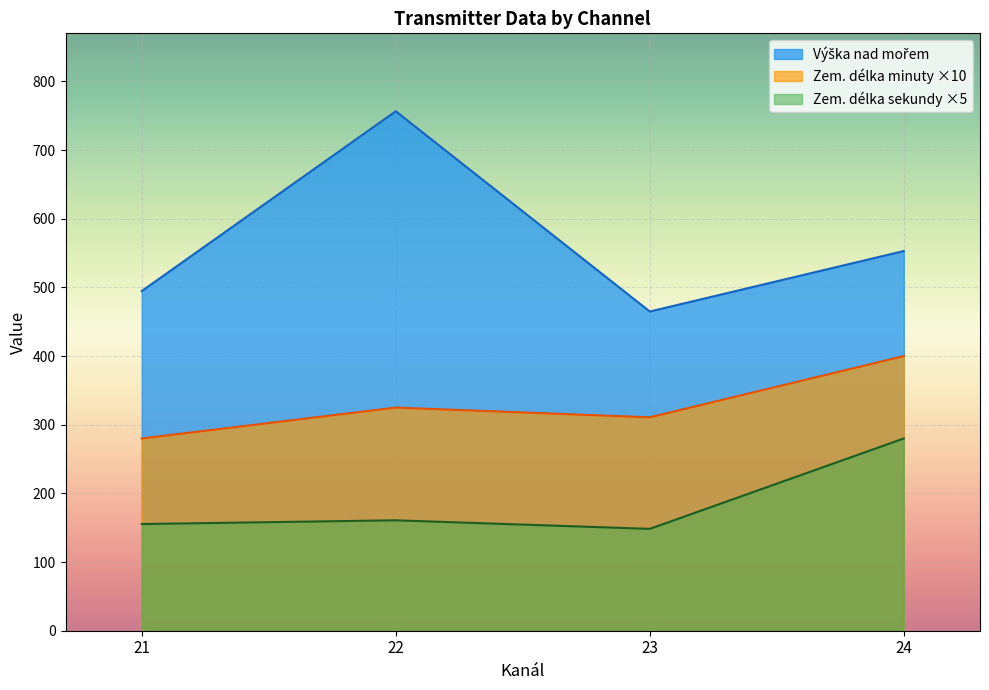

How many distinct data groups are displayed?

3